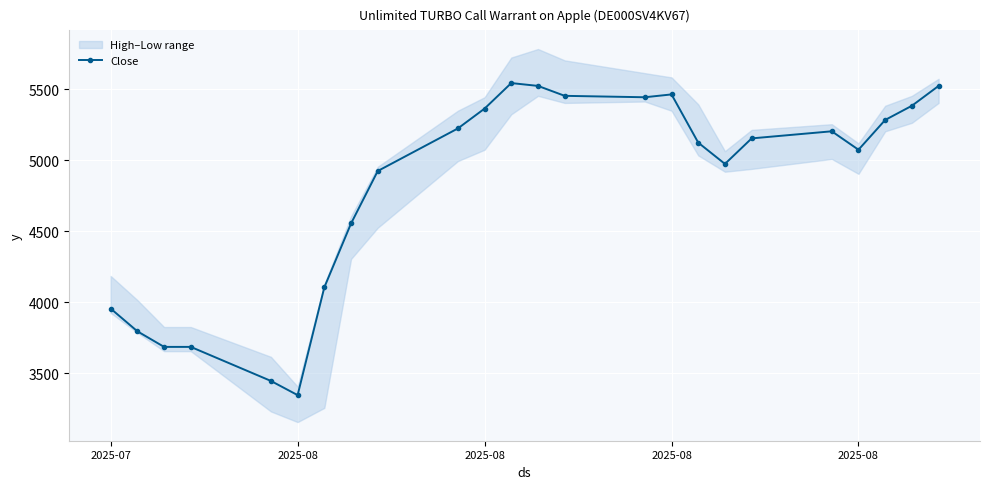

What is the maximum value shown in the chart?

5545